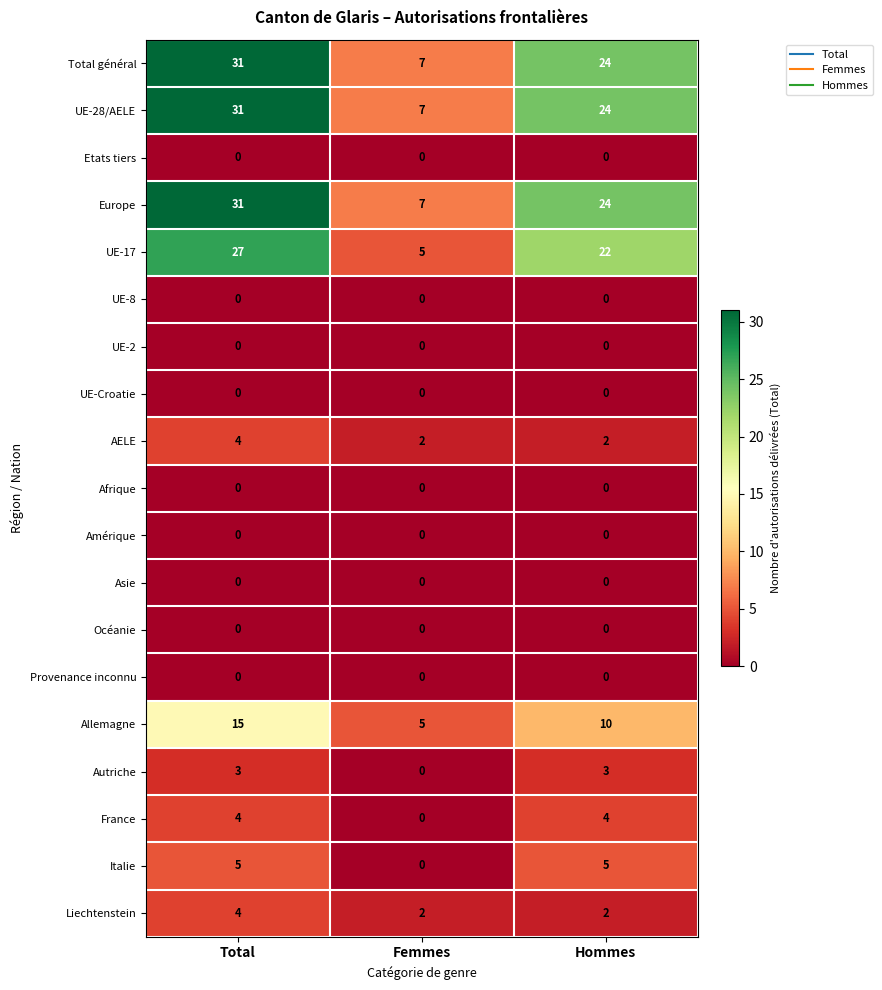

Which label corresponds to the largest value in the chart?

Total